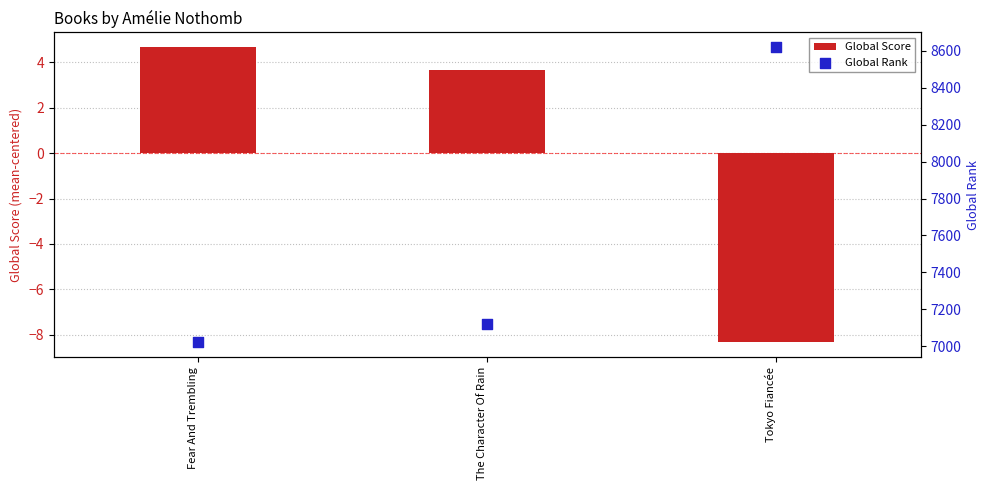

Which series has the largest Y range (max minus min)?

Global Rank